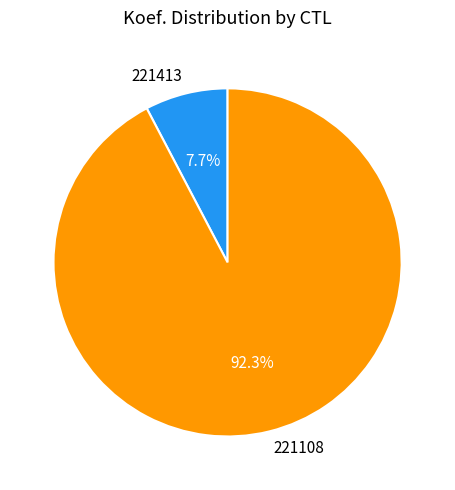

Which slice is the largest?

221108